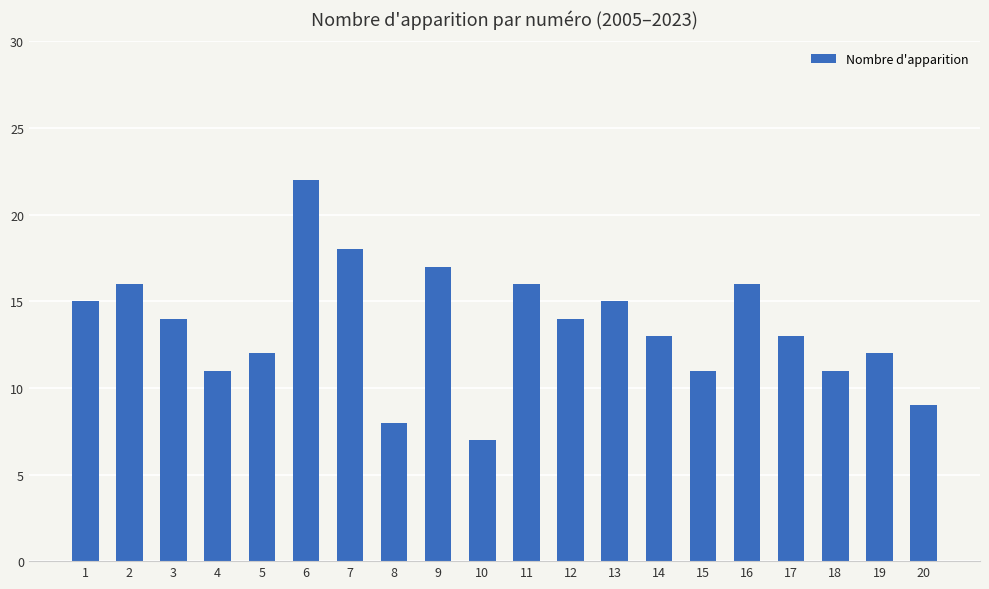

What value does the data have at 16?

16